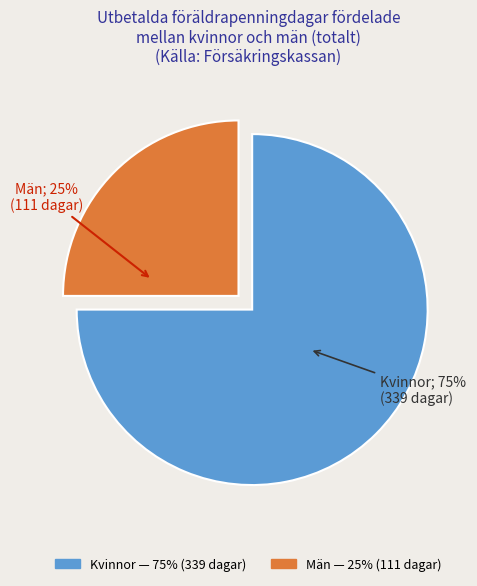

The Män slice represents 25% of the pie. True or false?

True